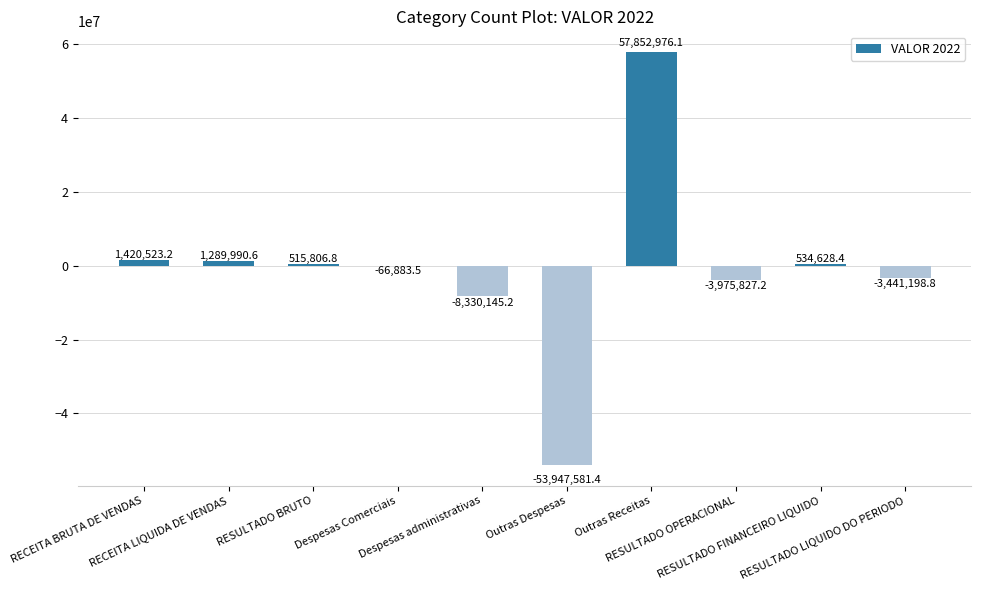

At which category does the chart reach its peak across all series?

Outras Receitas